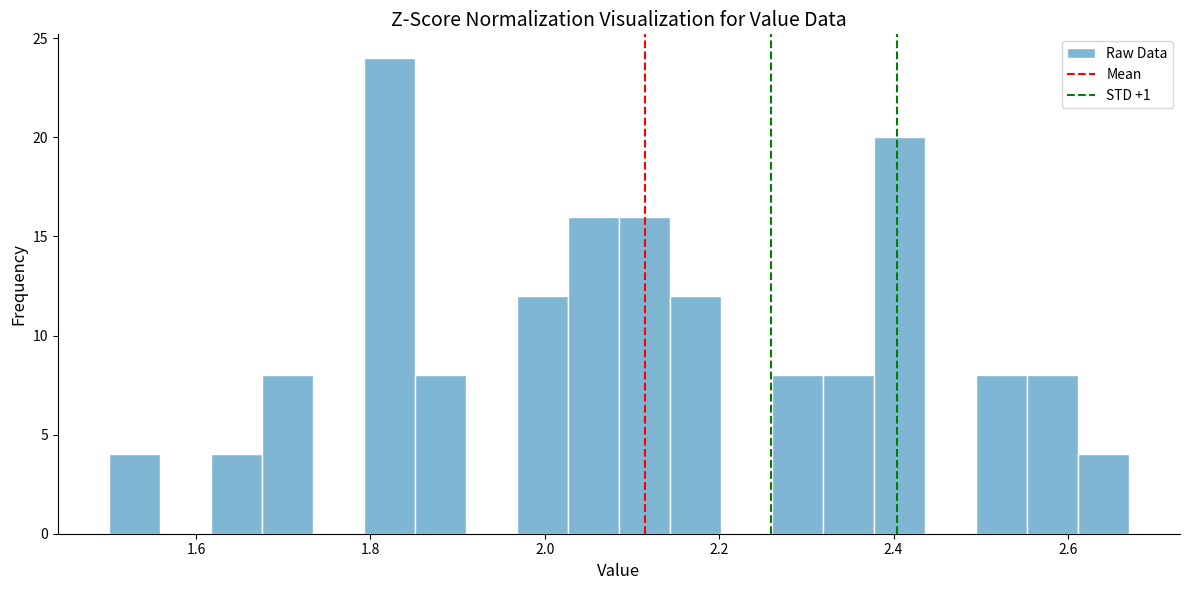

Around what value on the x-axis is the tallest bar? Give the approximate position of its centre, as read against the axis.

1.82